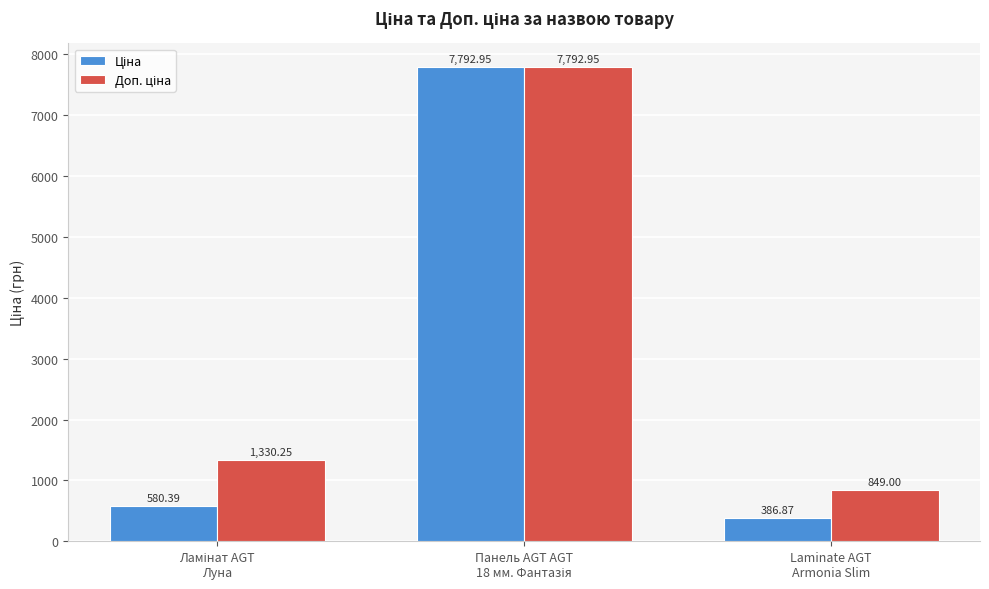

How many bars are there in each group?

2